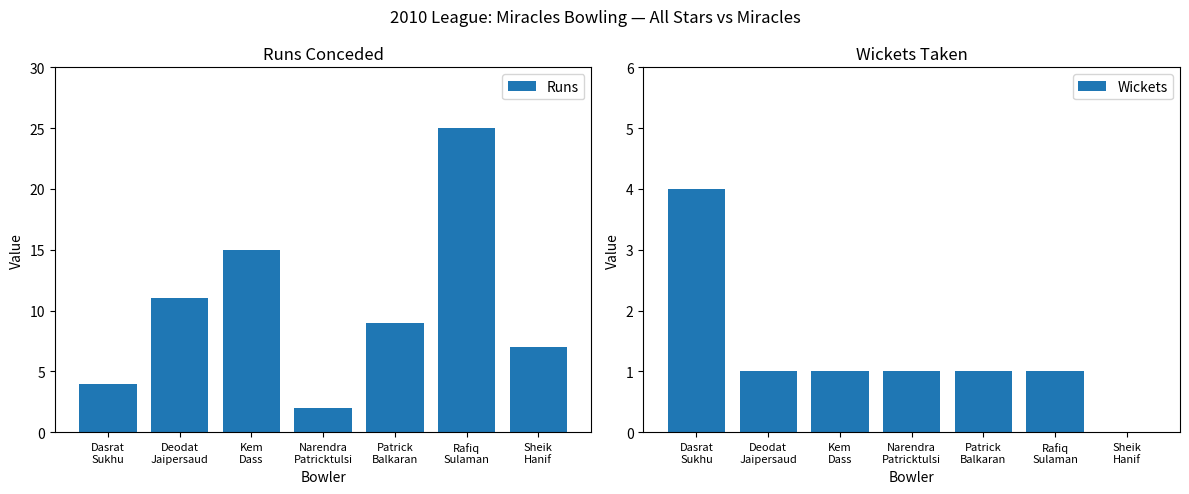

Rank the categories by Wickets value from highest to lowest.

Dasrat
Sukhu, Deodat
Jaipersaud, Kem
Dass, Narendra
Patricktulsi, Patrick
Balkaran, Rafiq
Sulaman, Sheik
Hanif